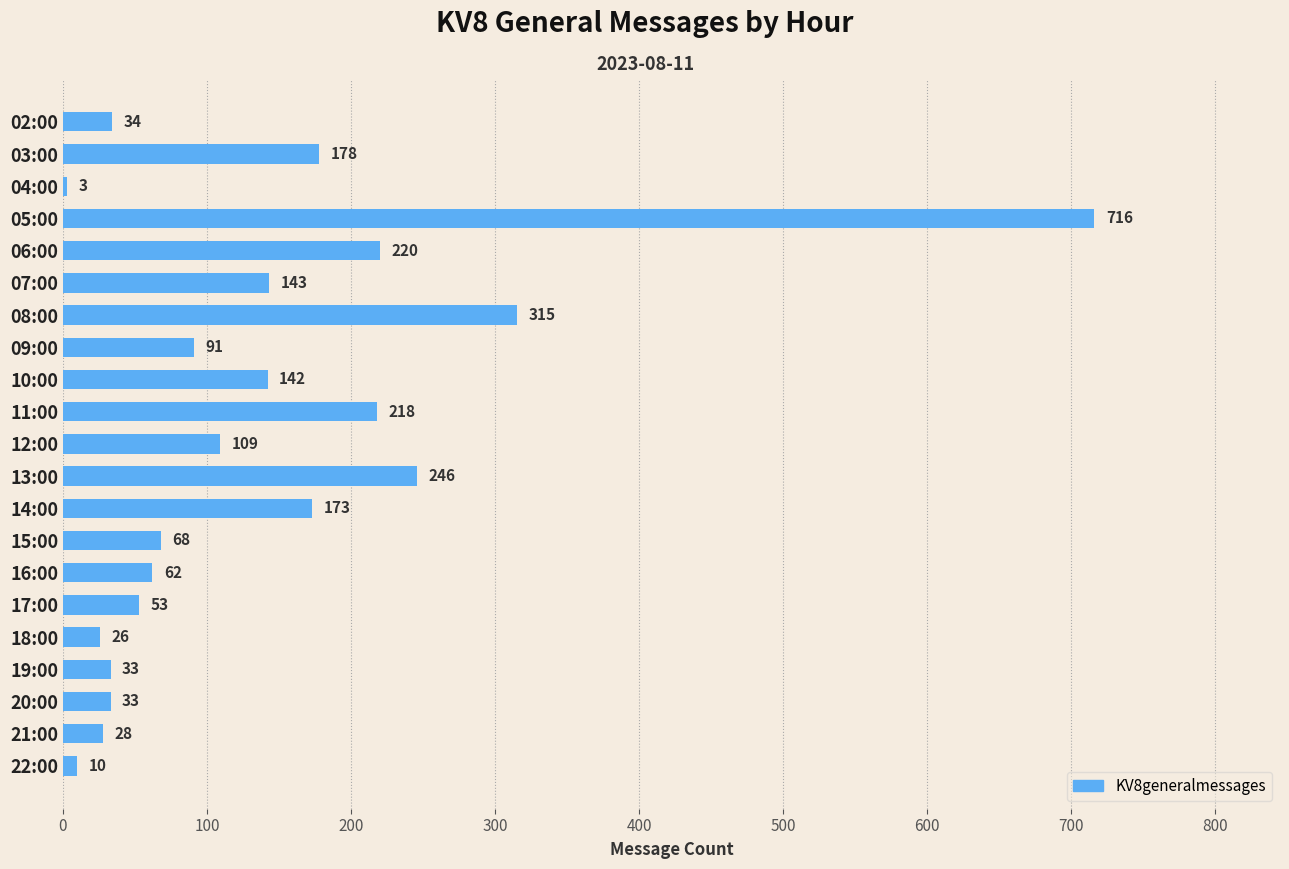

What is the difference between the maximum and minimum values?

713